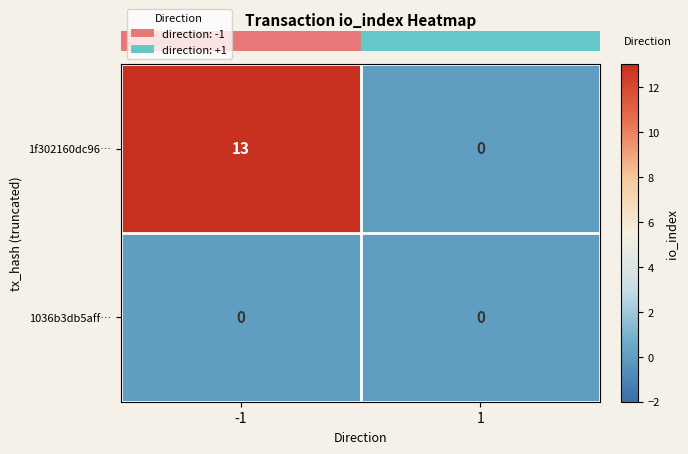

Count the number of data series in this chart.

2